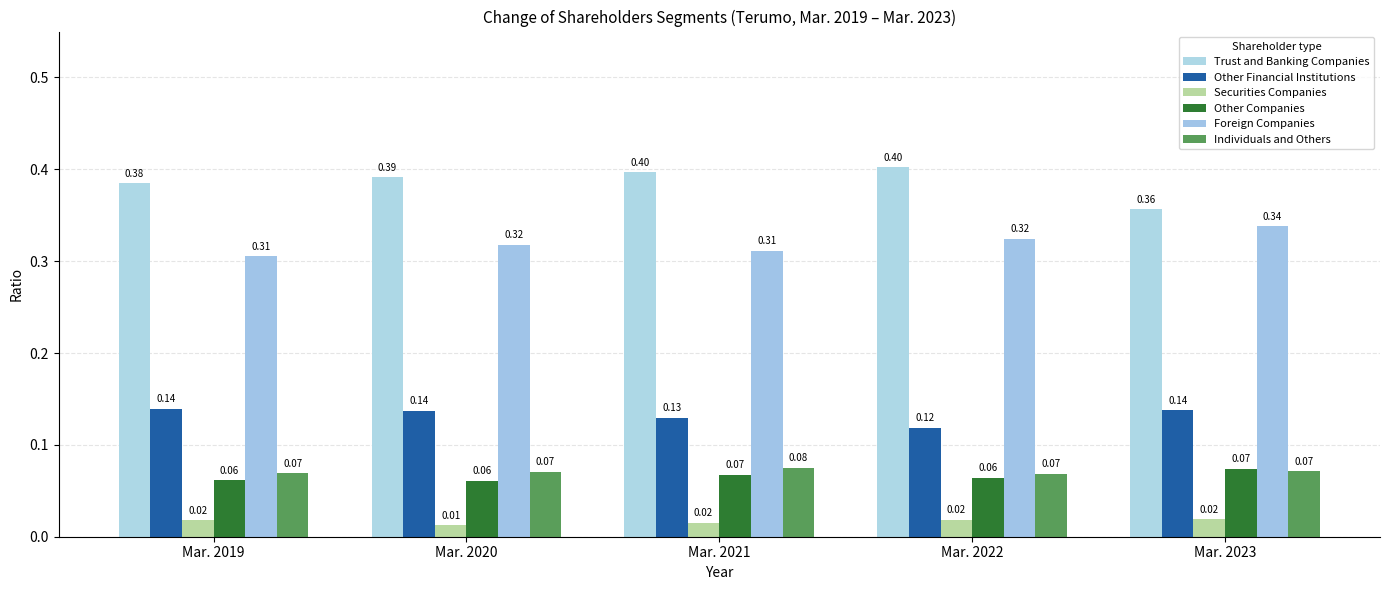

What are all the series names shown in the legend?

Trust and Banking Companies, Other Financial Institutions, Securities Companies, Other Companies, Foreign Companies, Individuals and Others